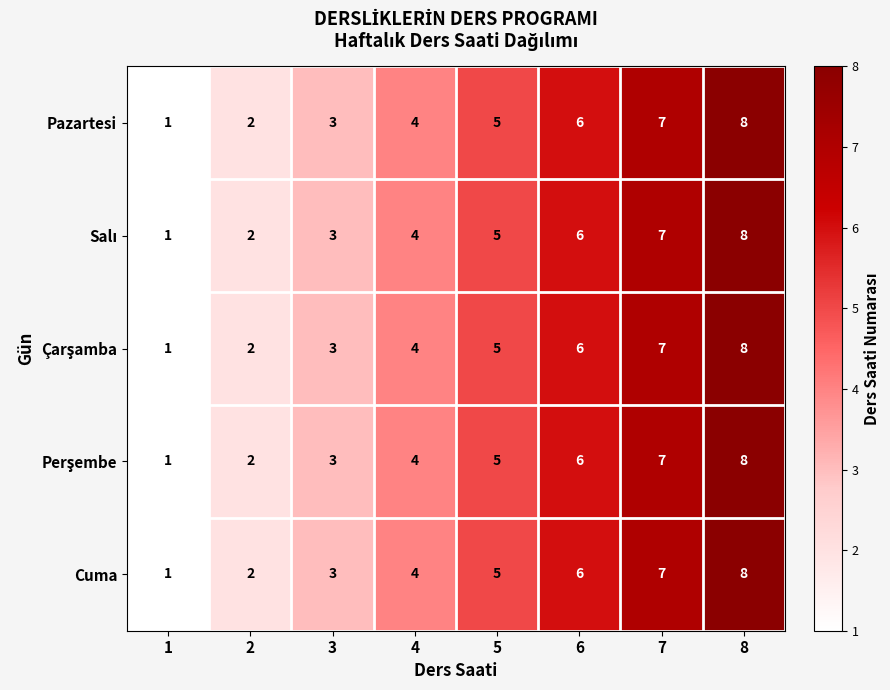

The value of Cuma at 1 is 1. True or false?

True